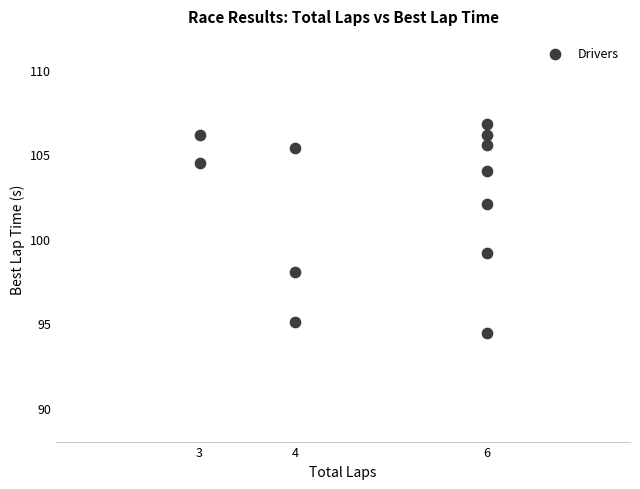

What Y value in the scatter plot is closest to 100?

99.2